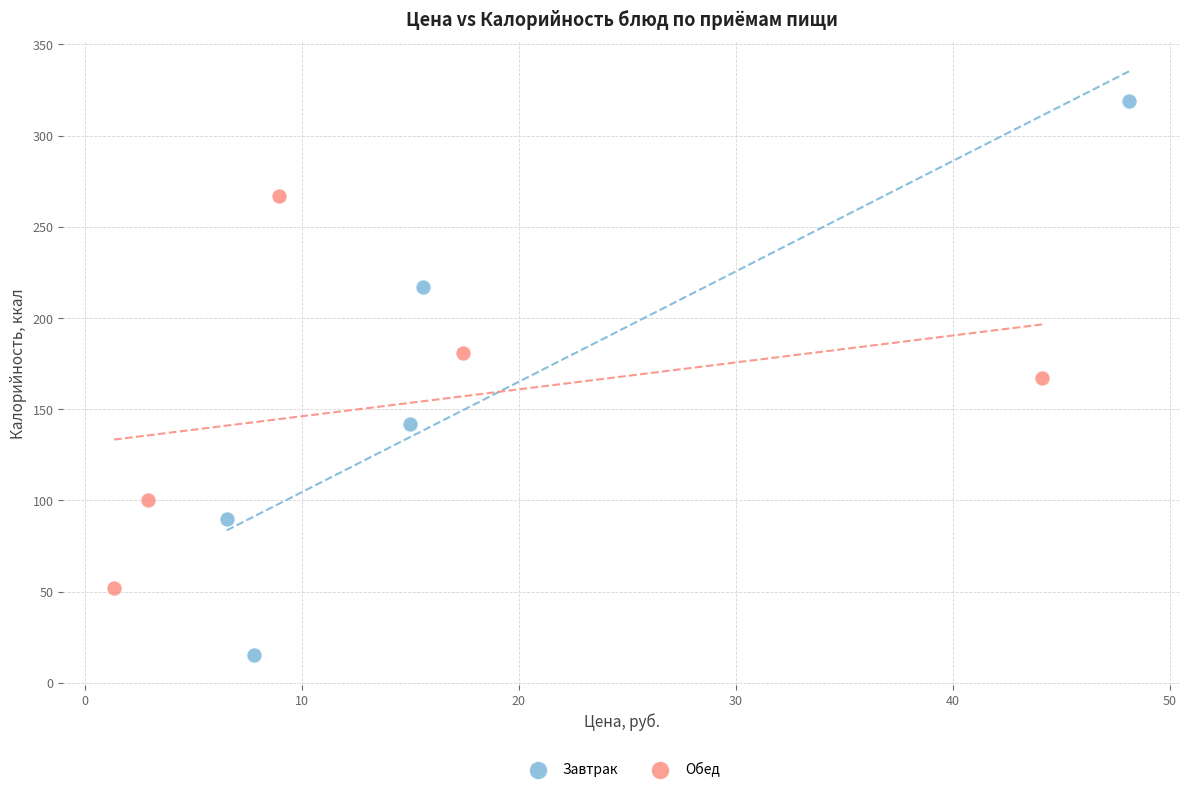

Which series reaches the minimum Y coordinate?

Завтрак